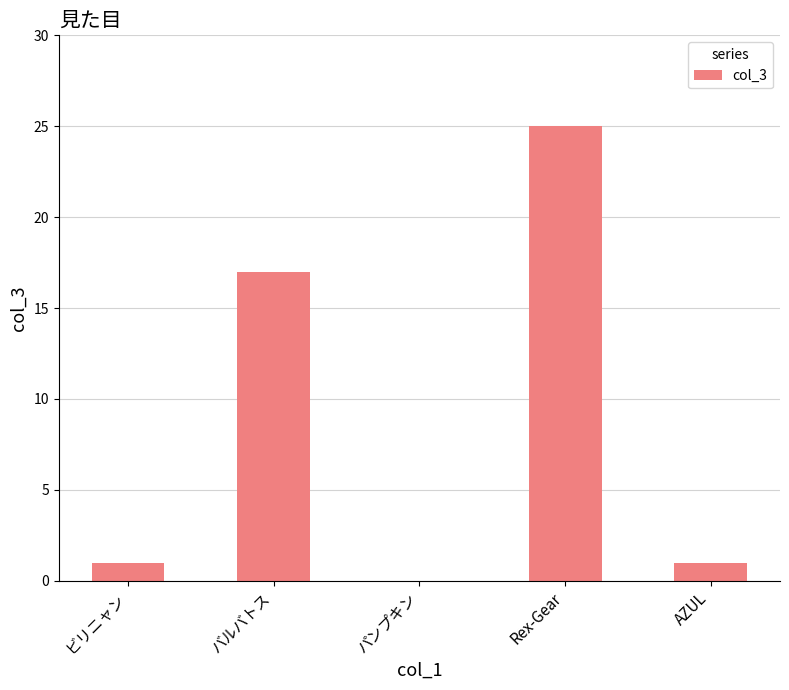

Is it true that the value at バルバトス is 26?

False